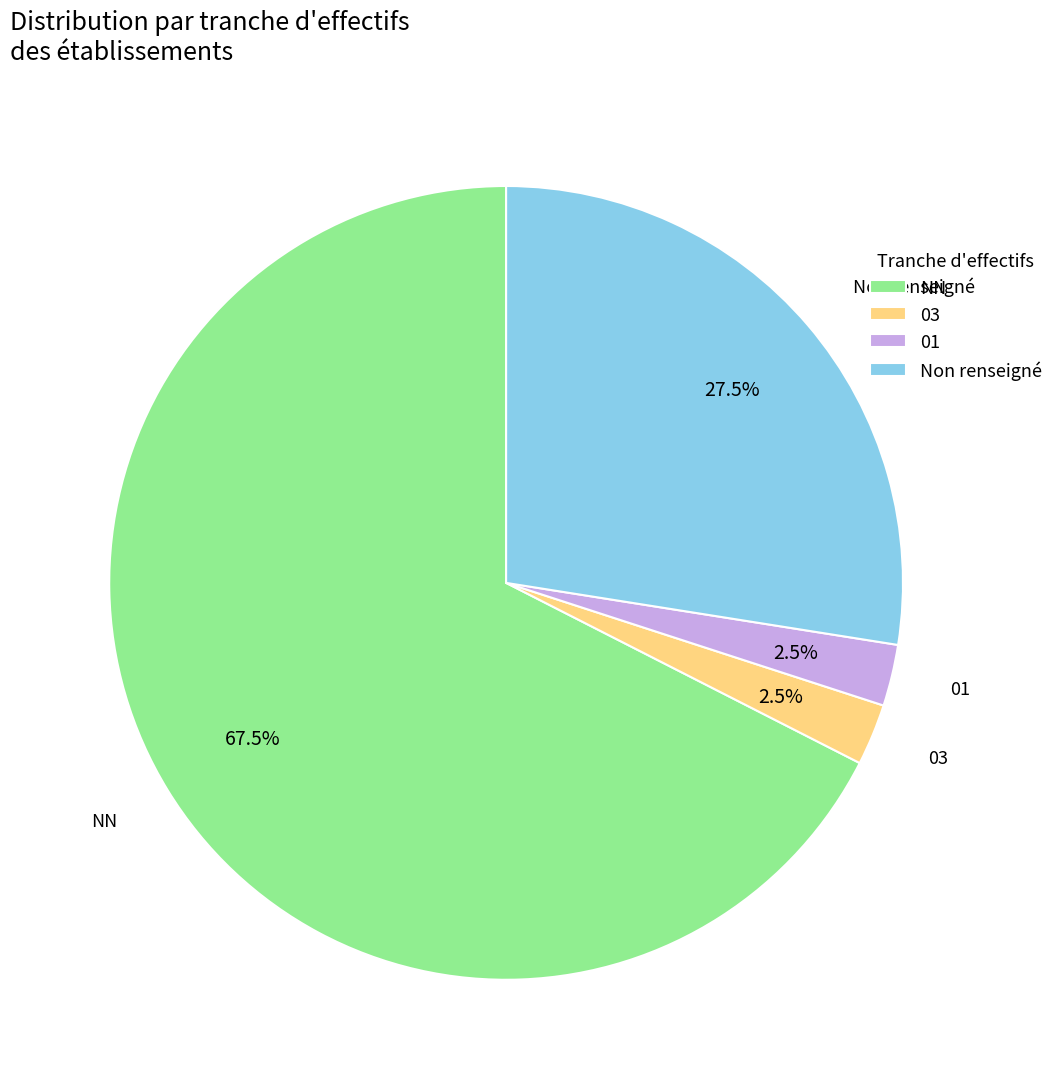

Combined, what portion of the pie is 01 and NN?

70.0%